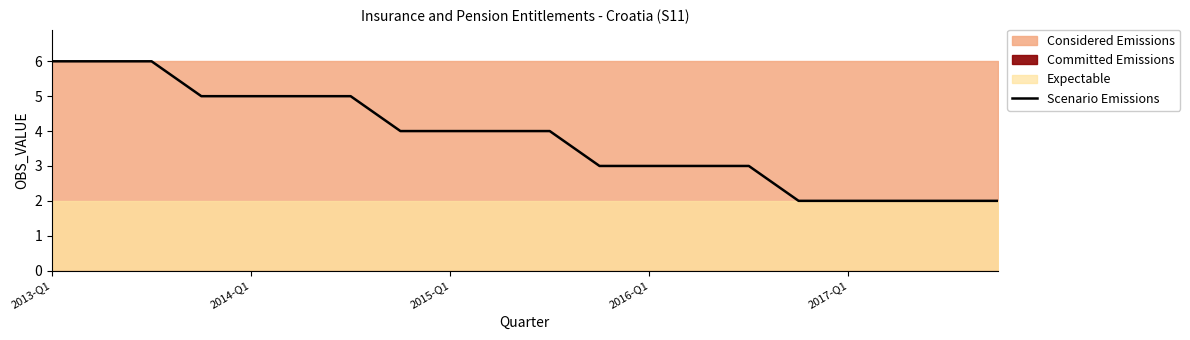

What is the maximum value for Scenario Emissions?

6